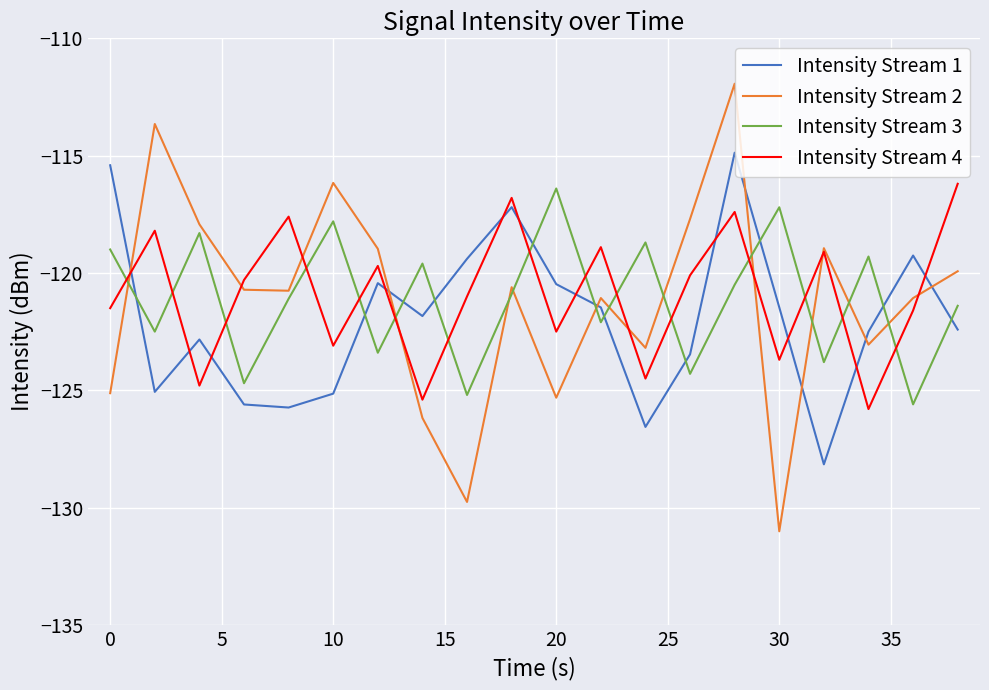

Does the chart have visible grid lines?

Yes